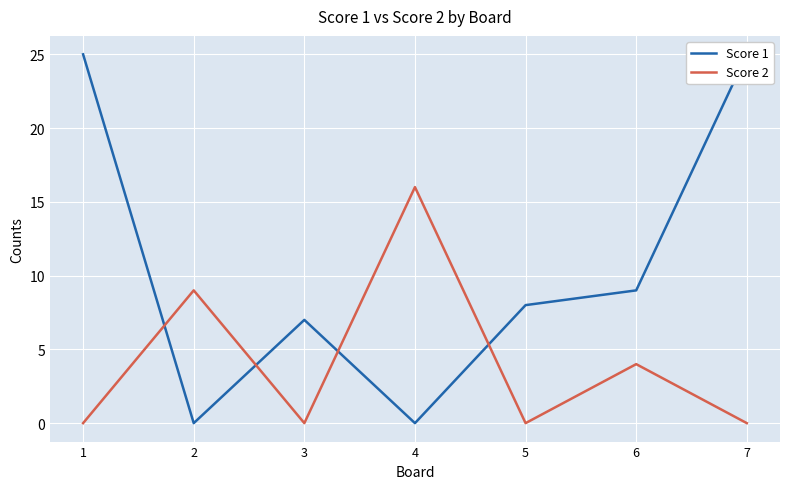

Rank the series at 5 from highest to lowest value.

Score 1, Score 2